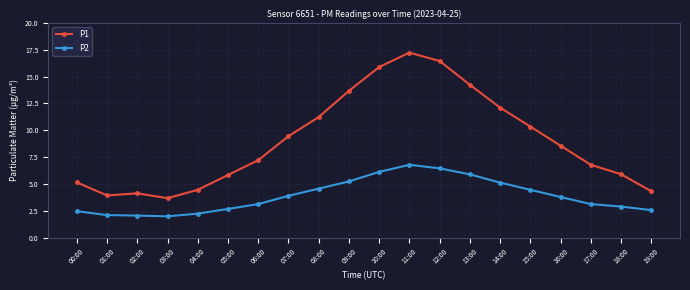

What is the spread (max minus min) of values at 12:00?

10.0